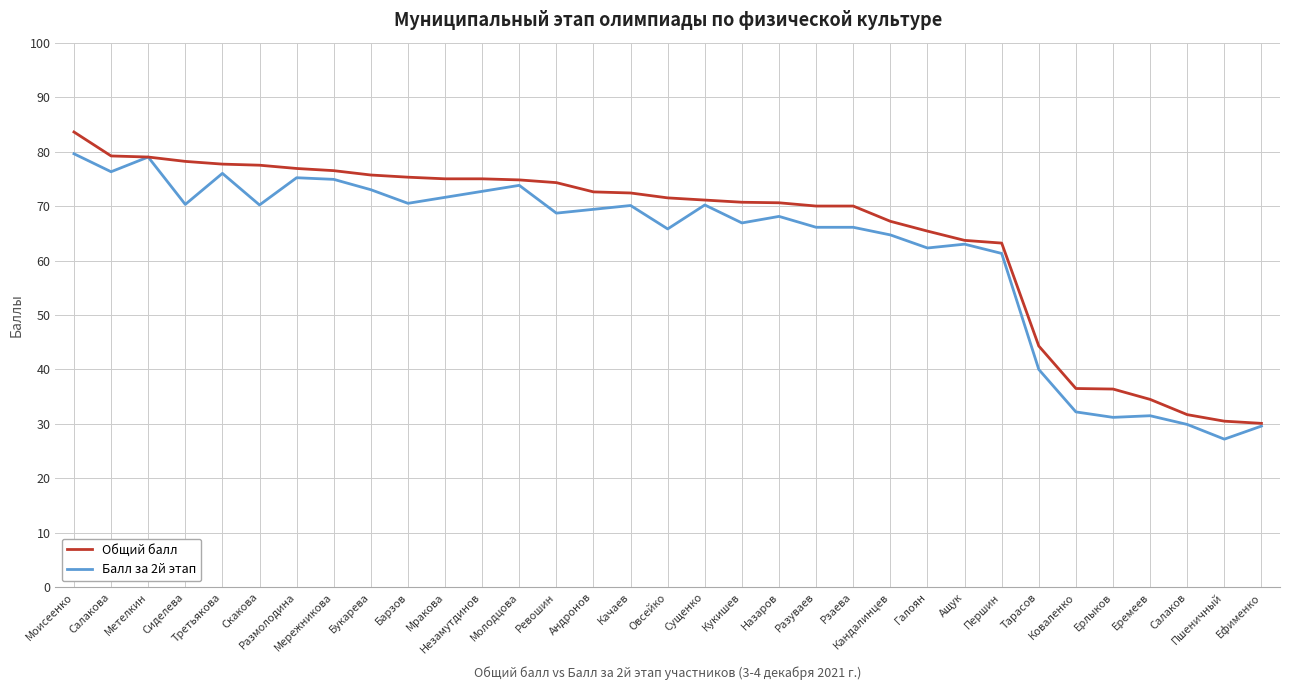

List the series in order of their peak value, highest first.

Общий балл, Балл за 2й этап